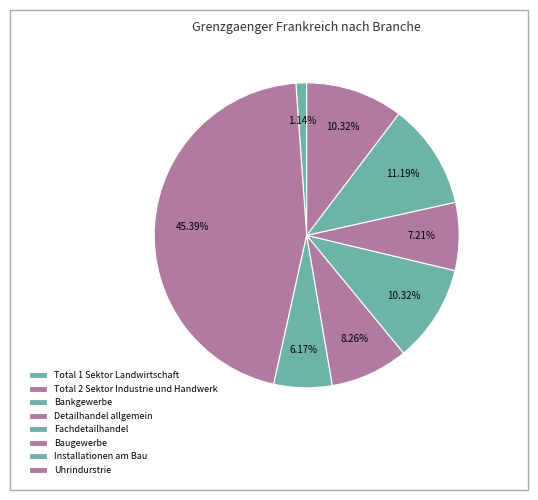

How much of the chart is everything except Uhrindurstrie?

89.7%